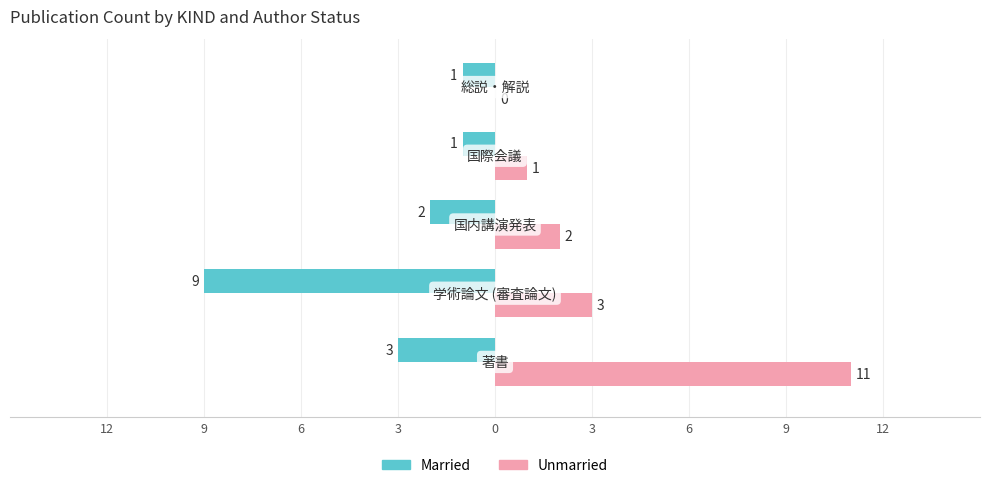

What are all the series names shown in the legend?

Married, Unmarried